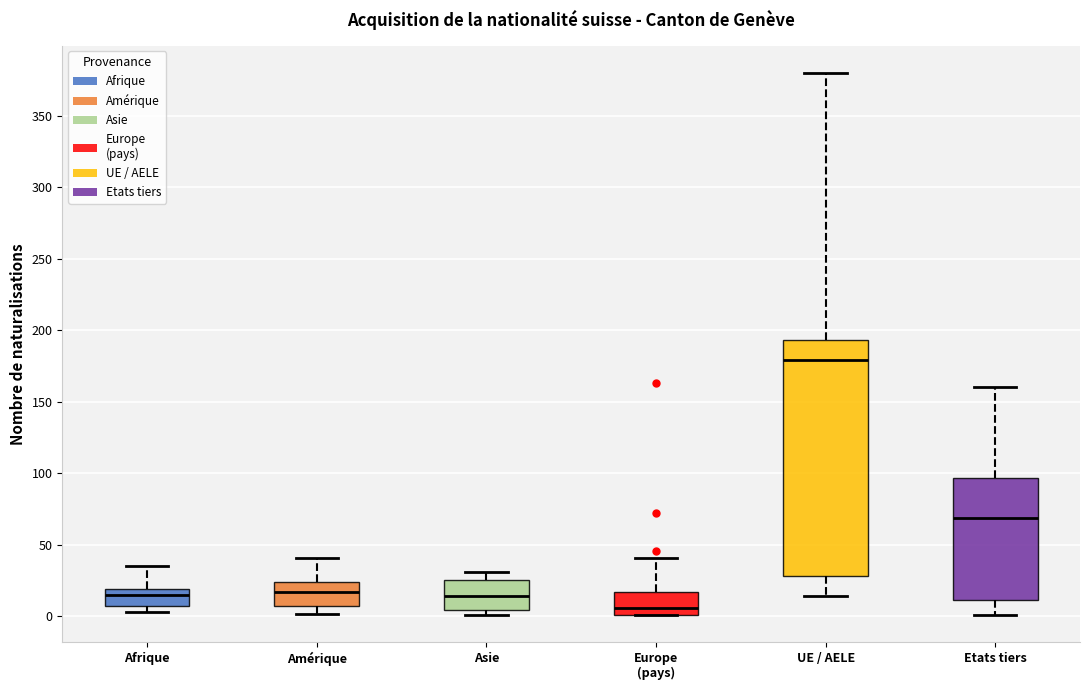

Which box is the tallest, from its lower edge to its upper edge?

UE / AELE